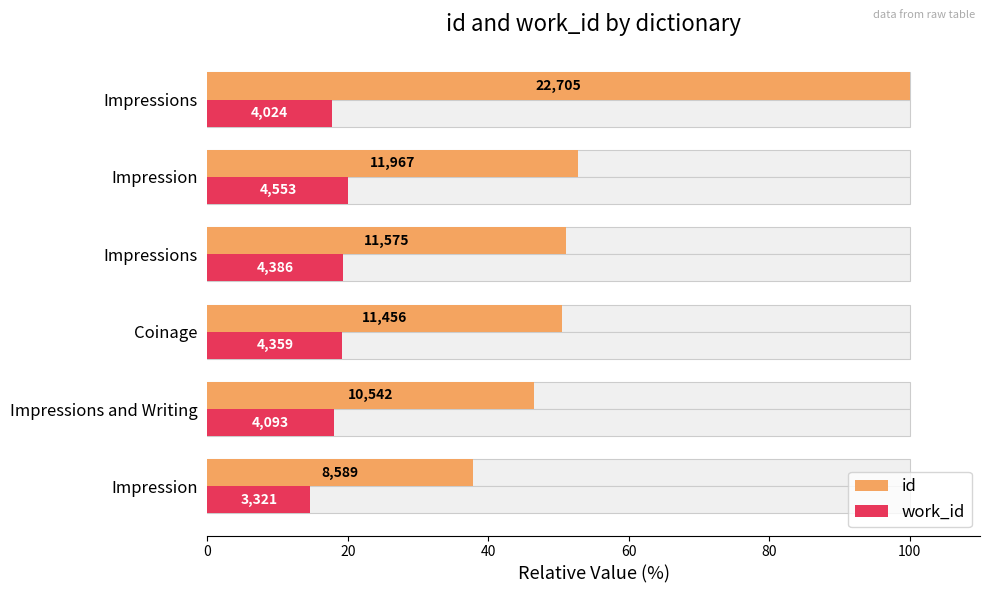

Between Impression and Impressions, which series saw the biggest shift?

id